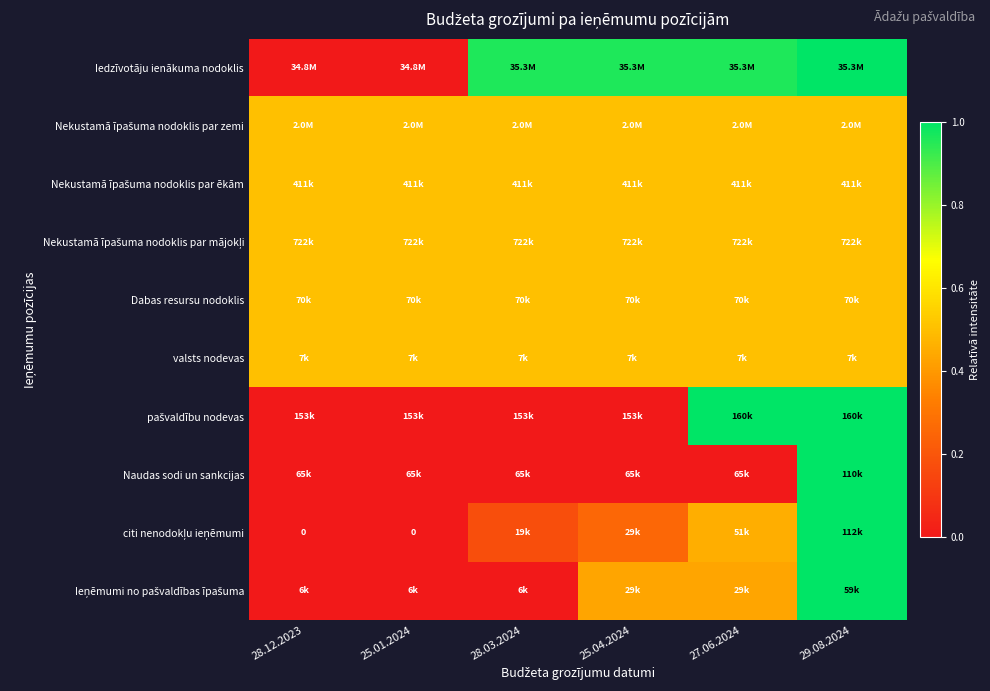

How many categories are shown in the chart?

6